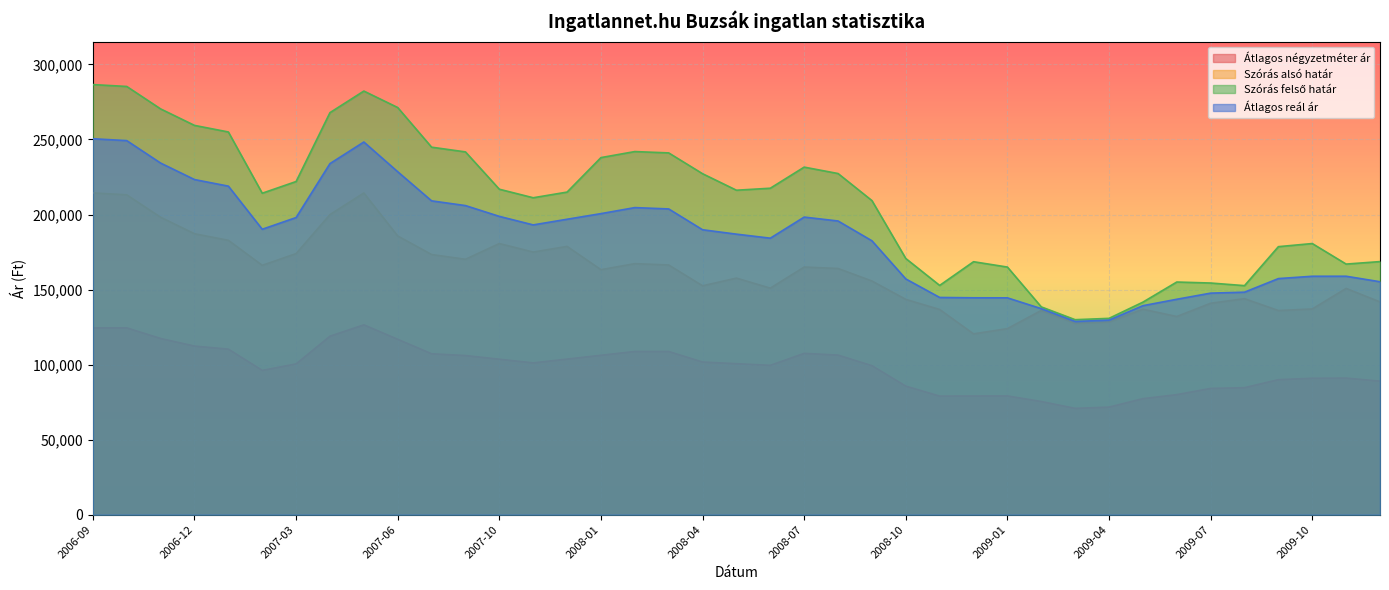

In Szórás alsó határ, how many points are higher than both neighbors (excluding endpoints)?

10